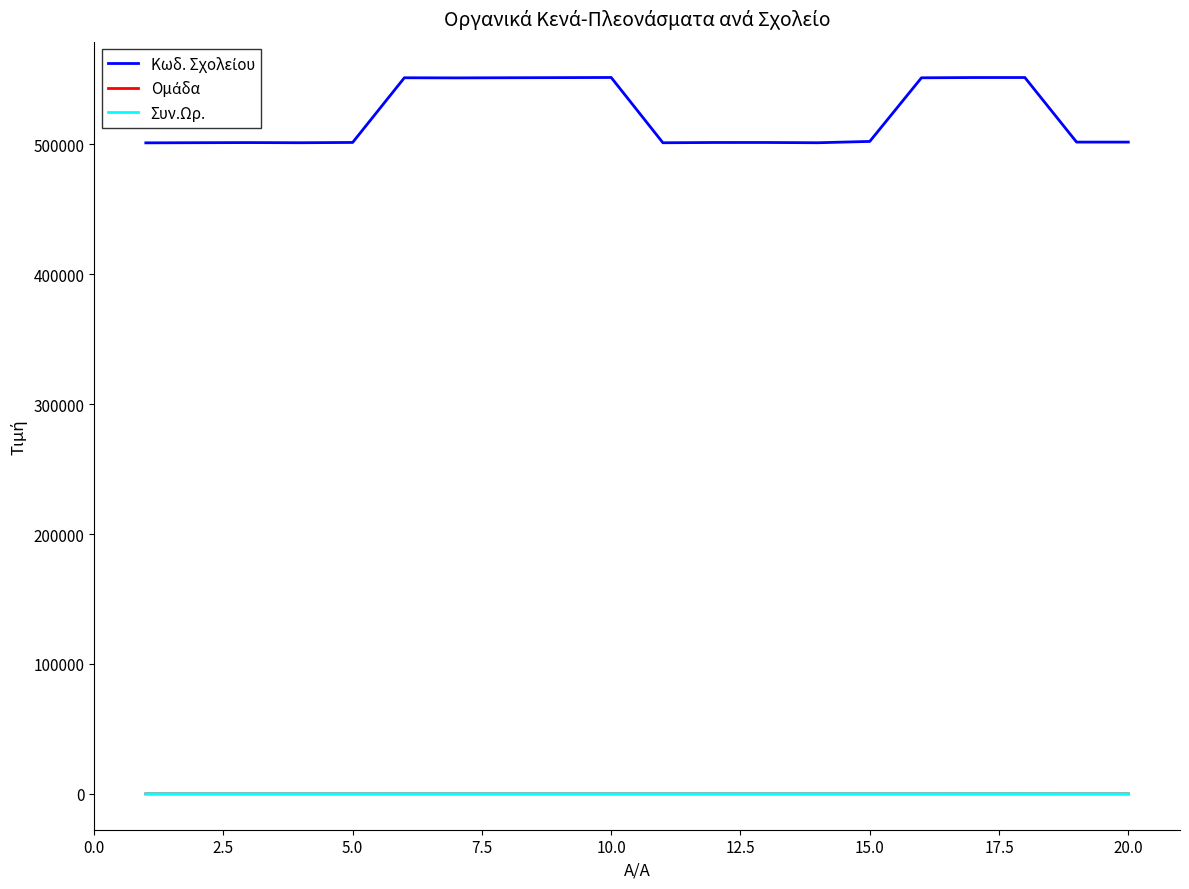

At how many categories does at least one series exceed 481366?

20